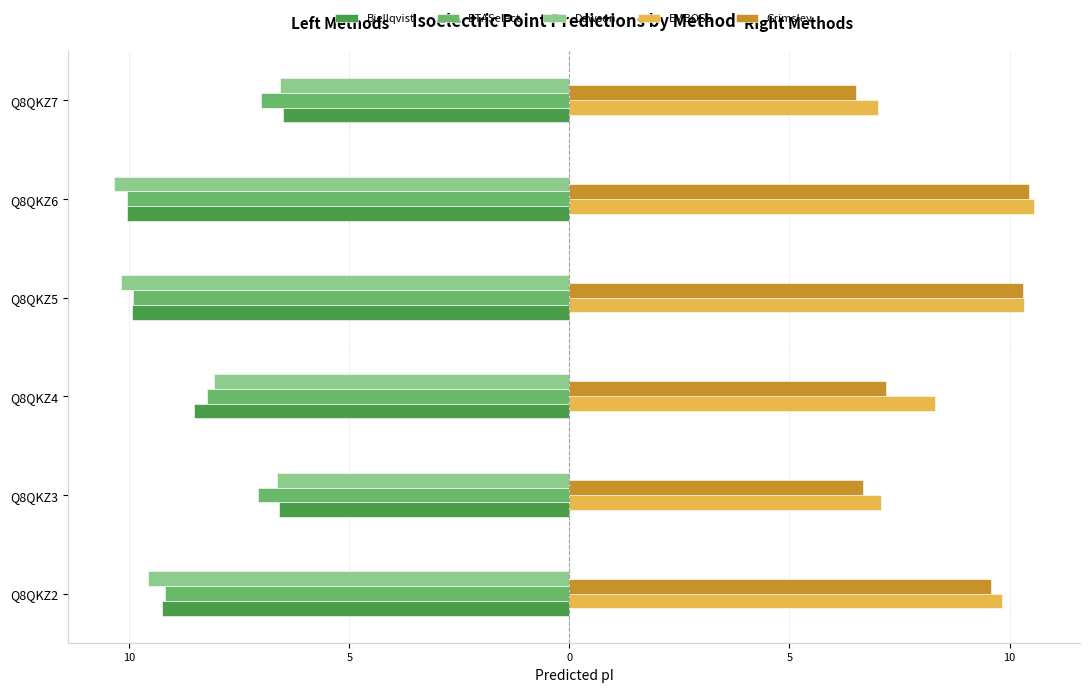

What are all the series names shown in the legend?

Bjellqvist, DTASelect, Dawson, EMBOSS, Grimsley